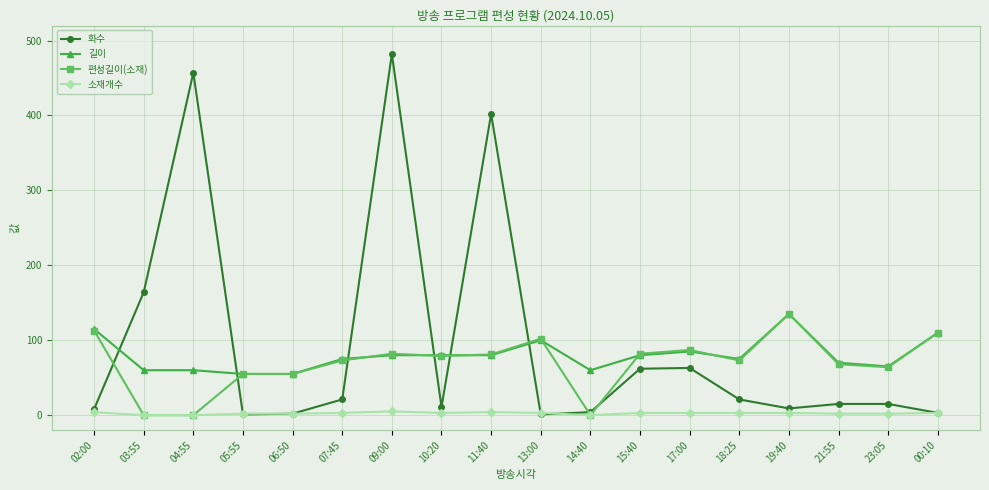

True or false: 소재개수 has more than 0 interior local peaks.

True